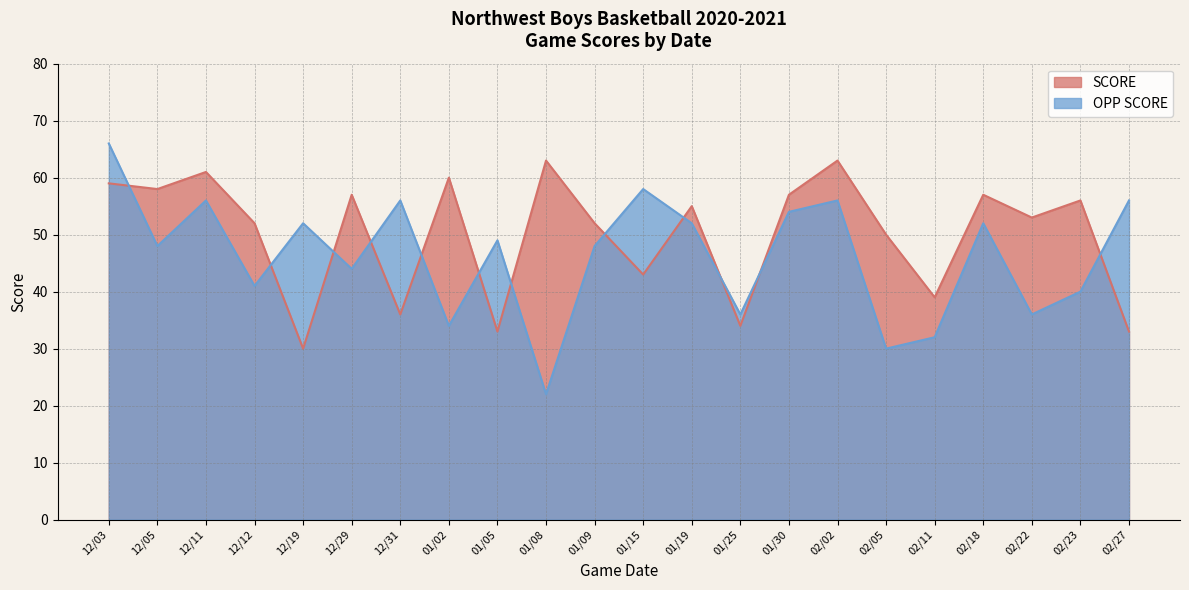

What is the label of the 6th point from the left?

12/29